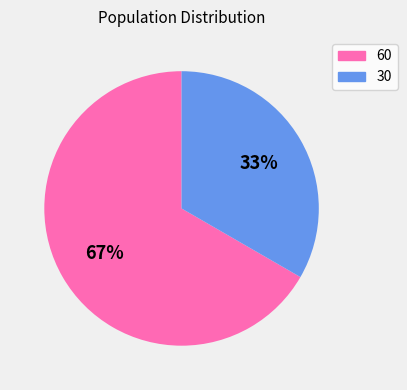

How many slices are in this pie chart?

2